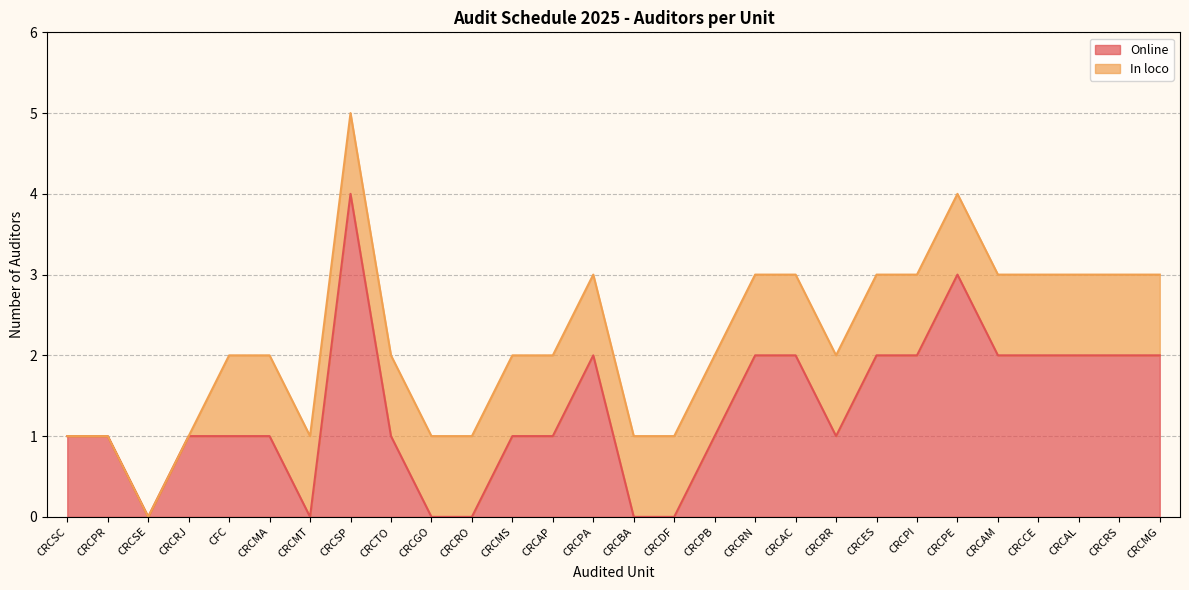

At which label is the value closest to 2?

CRCPA